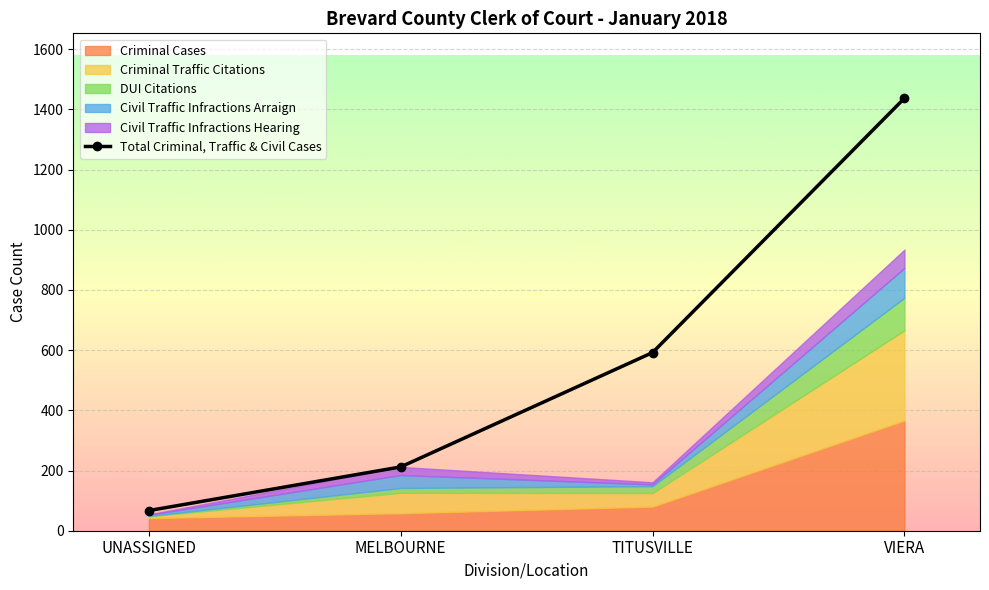

Rank the categories by value from highest to lowest.

VIERA, TITUSVILLE, MELBOURNE, UNASSIGNED